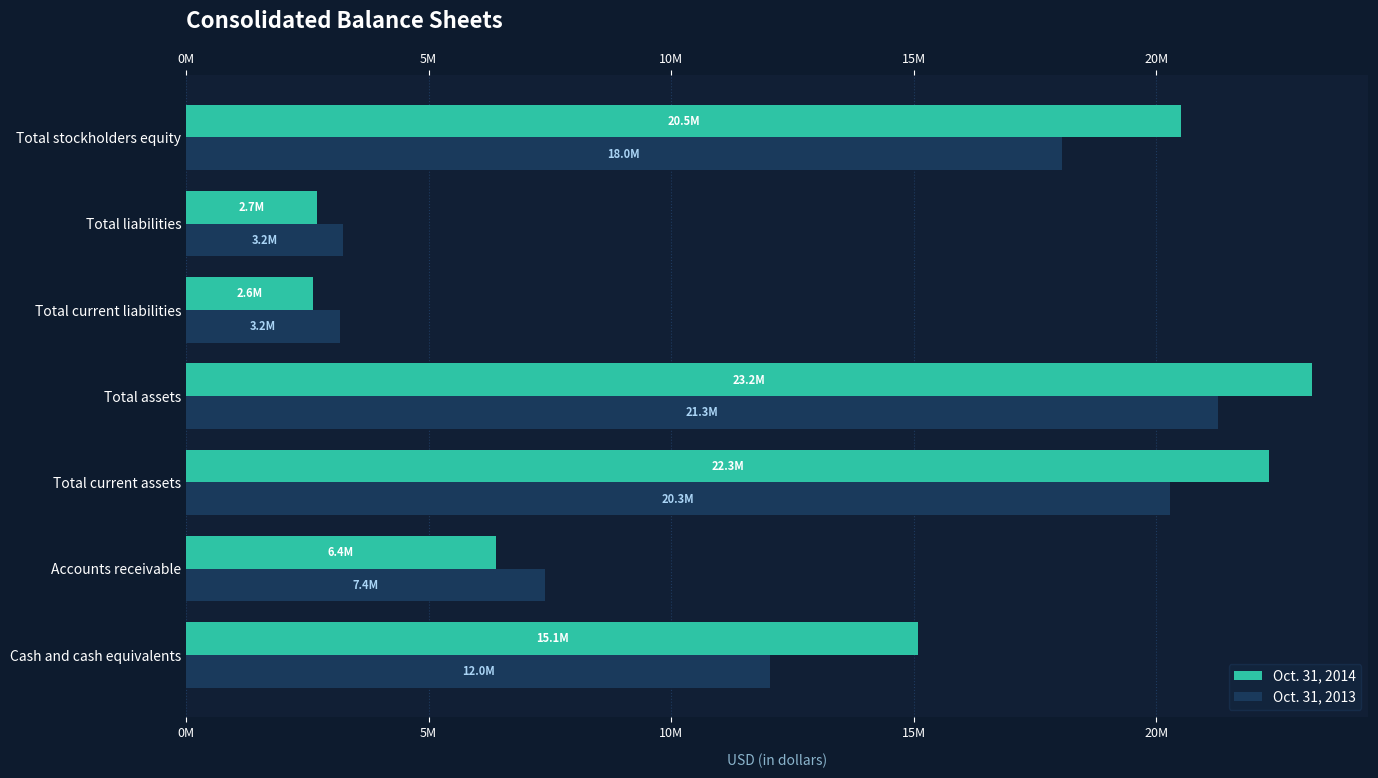

Reading left to right, what are all the values shown in this chart?

Oct. 31, 2014: 15088070	6385575	22324988	23211084	2625587	2700323	20510761
Oct. 31, 2013: 12045923	7403987	20288622	21281936	3180451	3232175	18049761